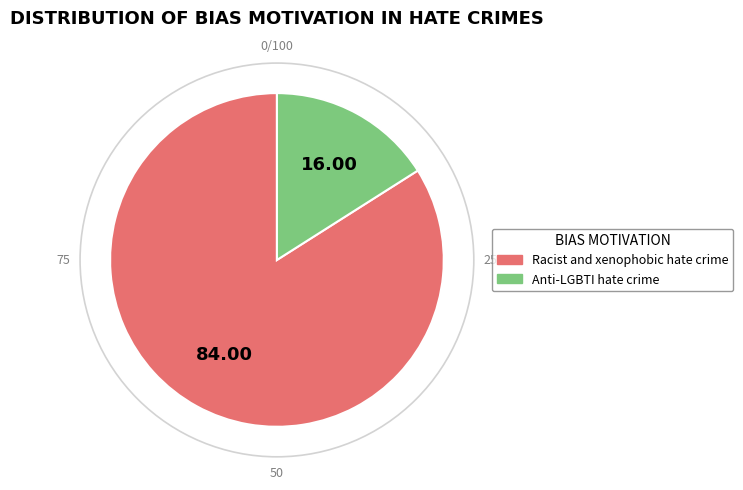

Combined, do Anti-LGBTI hate crime and Racist and xenophobic hate crime account for over 50%?

Yes